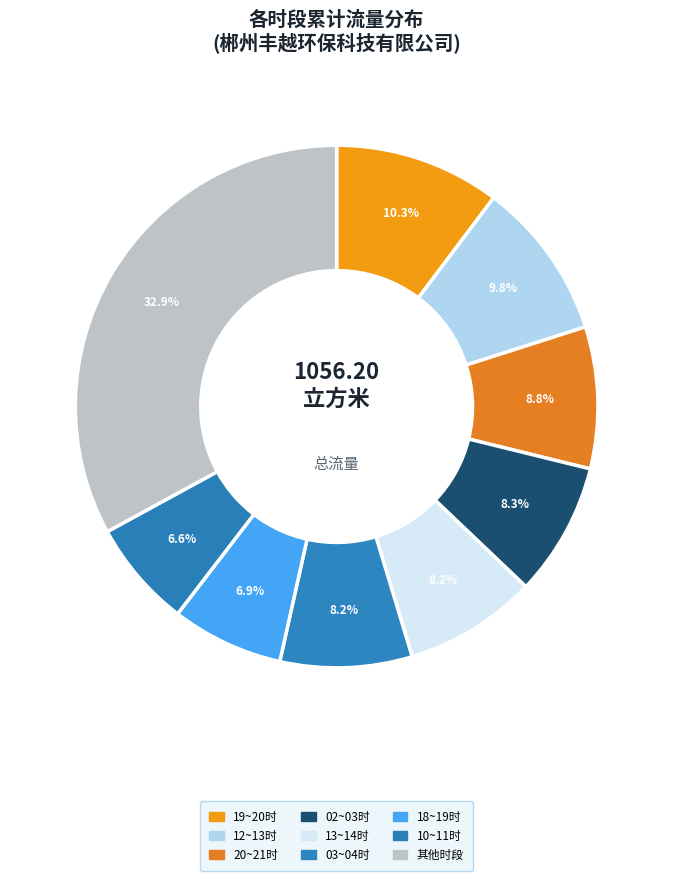

How many slices are in this pie chart?

9